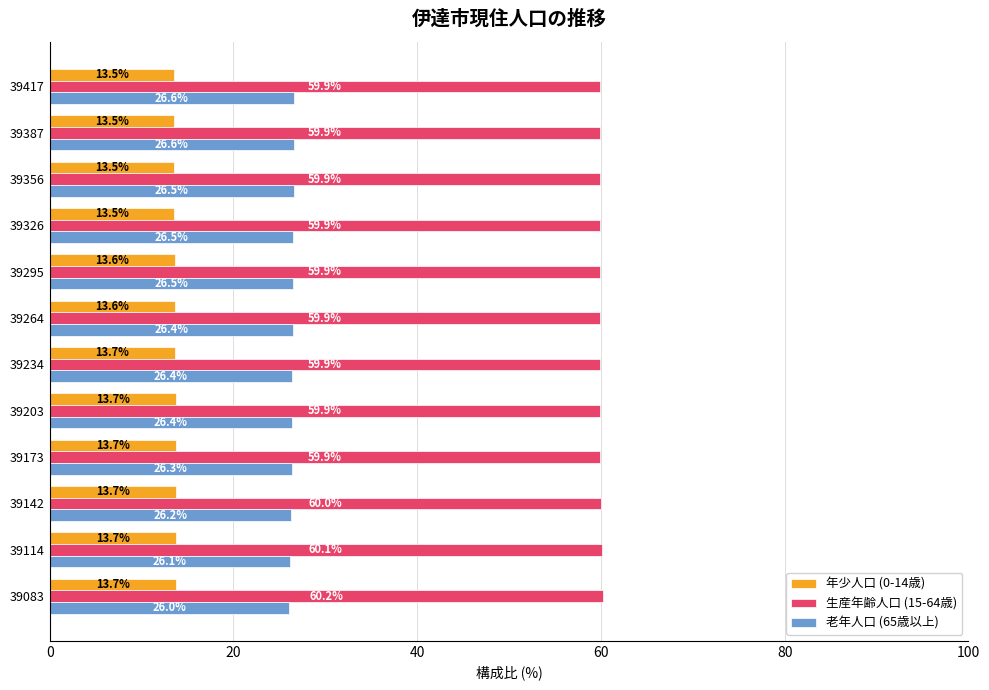

Rank the series by their average value, from highest to lowest.

生産年齢人口 (15-64歳), 老年人口 (65歳以上), 年少人口 (0-14歳)